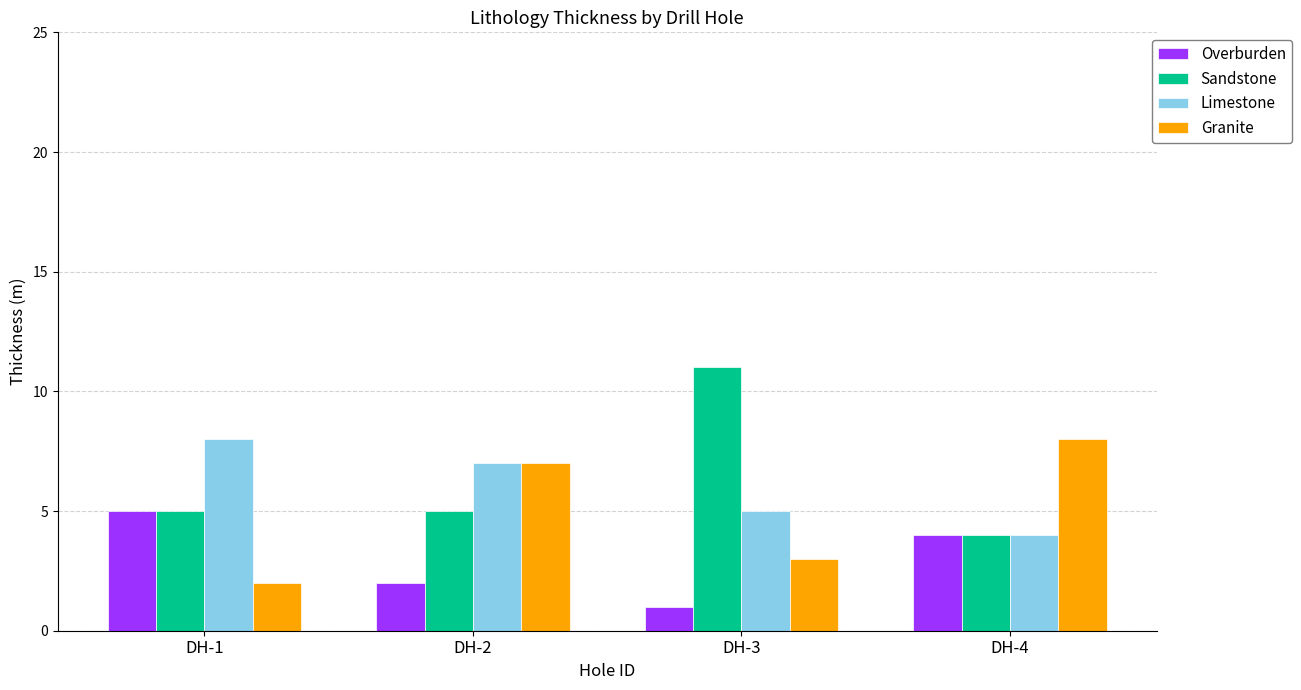

The Granite series shows 8 at DH-4. True or false?

True